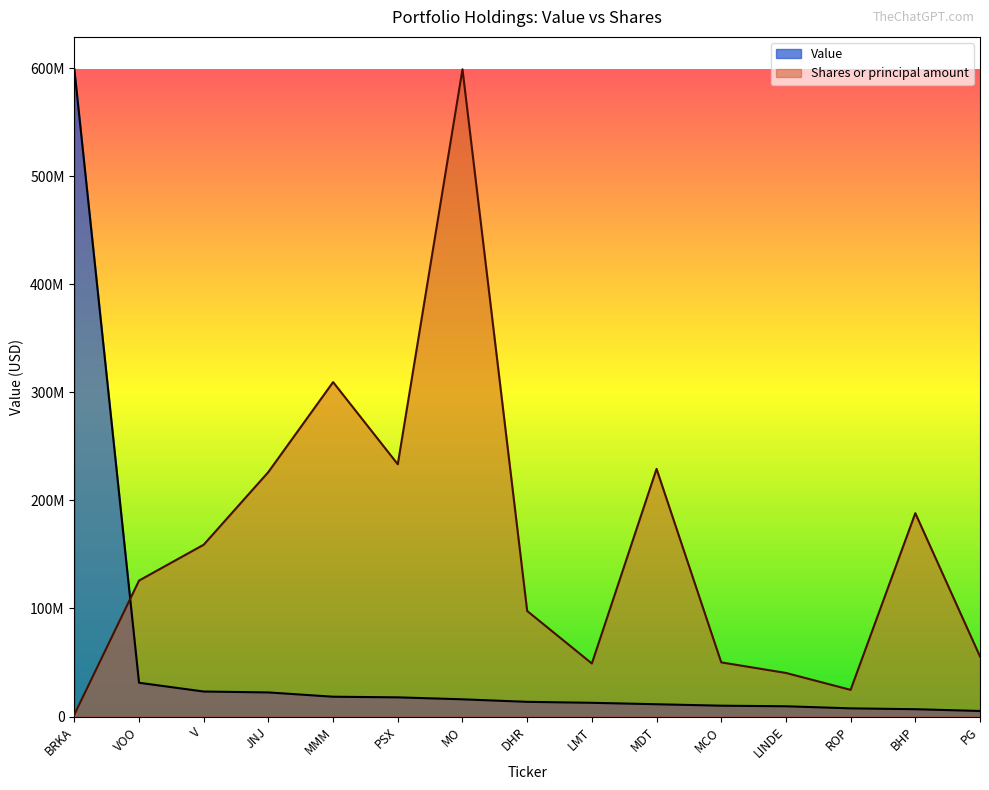

Is it true that Value equals 7552583.9 at LMT?

False